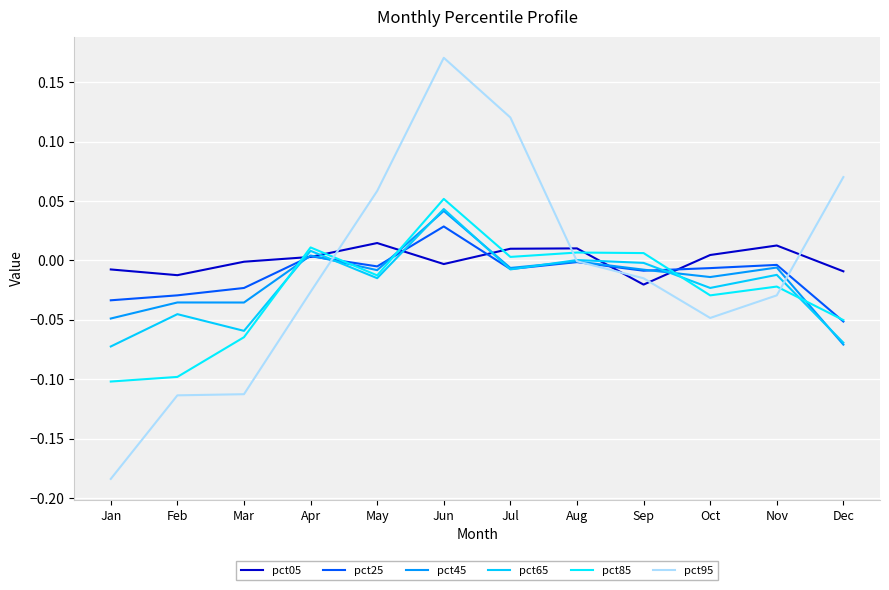

Which series has the largest total across all categories?

pct05